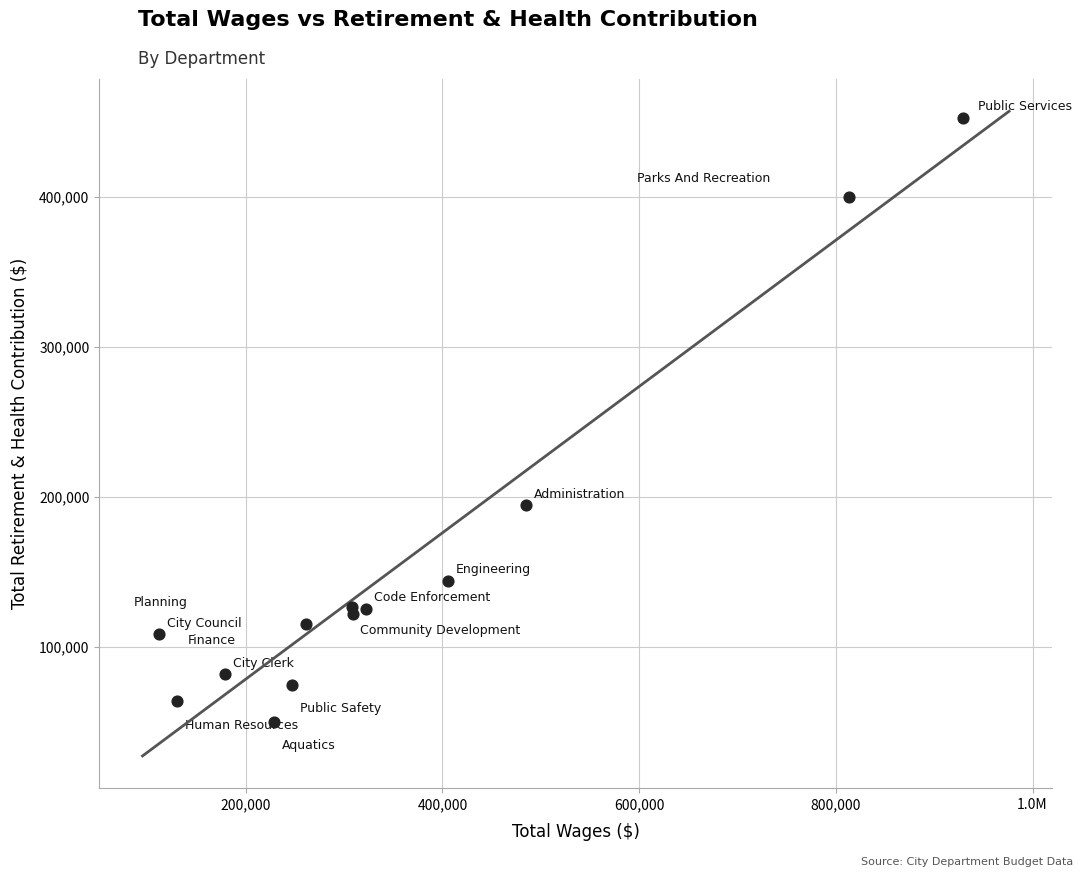

What Y value in the scatter plot is closest to 251371?

194551